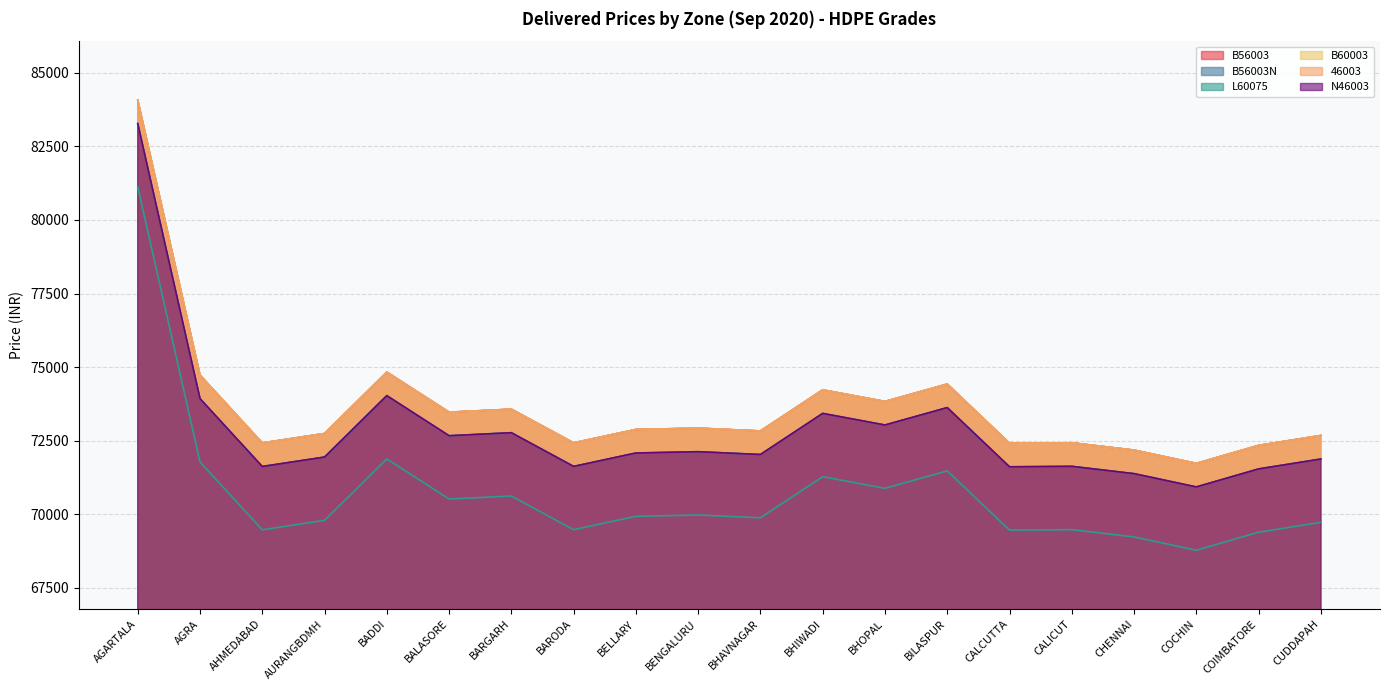

Rank the series at BARODA from lowest to highest value.

L60075, B56003N, N46003, B56003, B60003, 46003